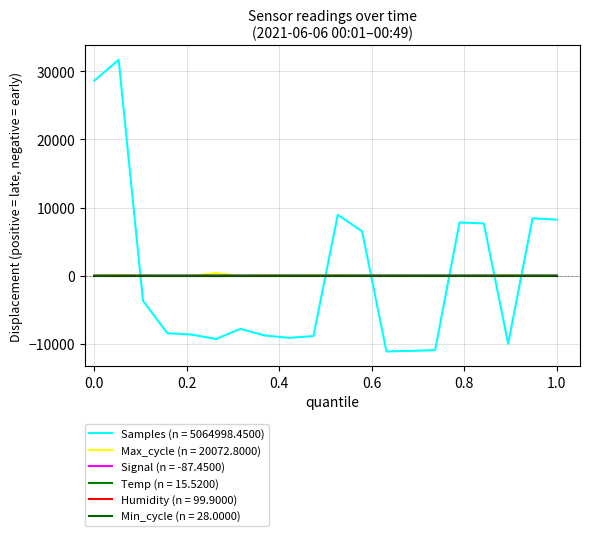

Is this an area chart (filled region under the line)?

No